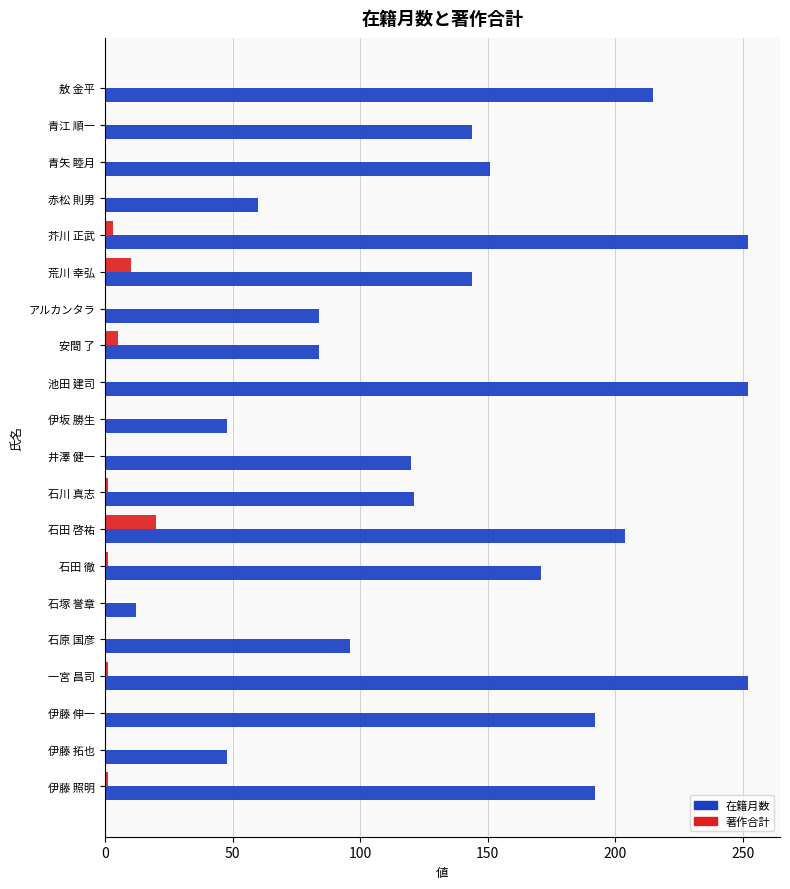

Read the 在籍月数 value at 伊坂 勝生.

48